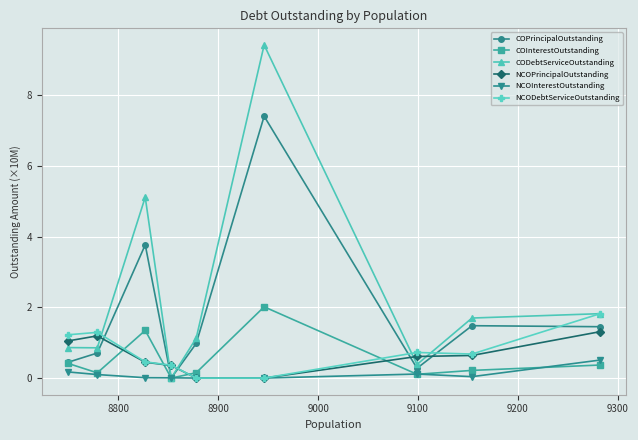

What is the average value of the NCOPrincipalOutstanding series?

0.6